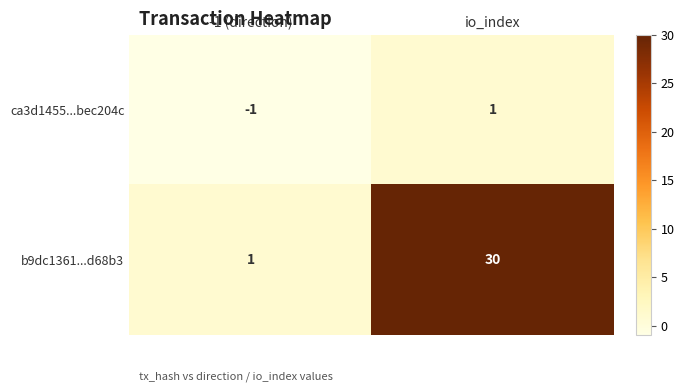

True or false: b9dc1361...d68b3 has a value of 40 at io_index.

False